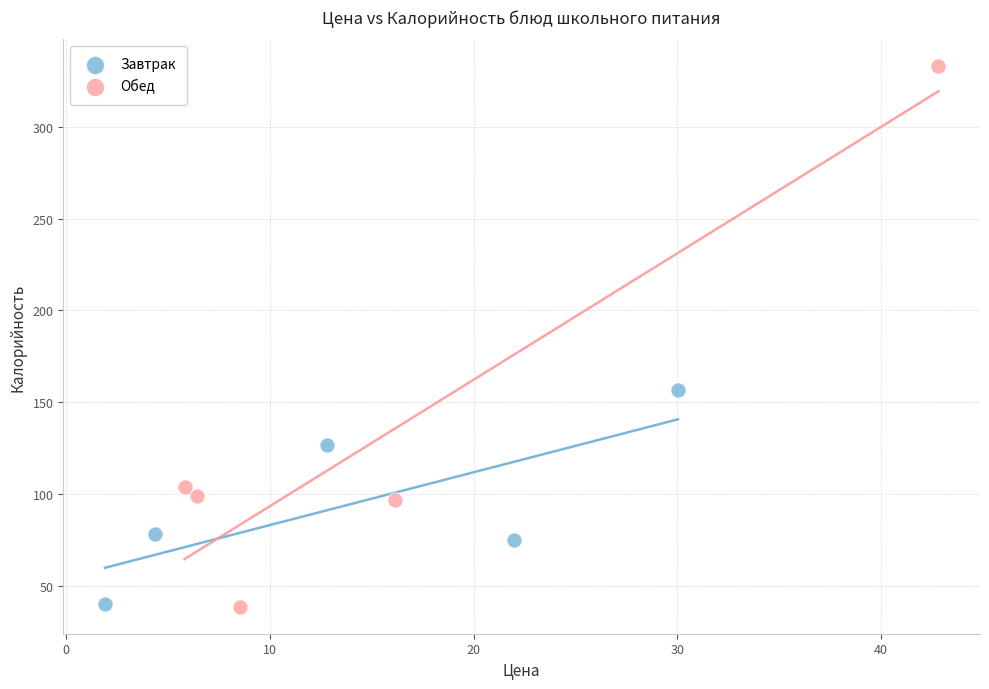

Which series contains the highest Y value?

Обед